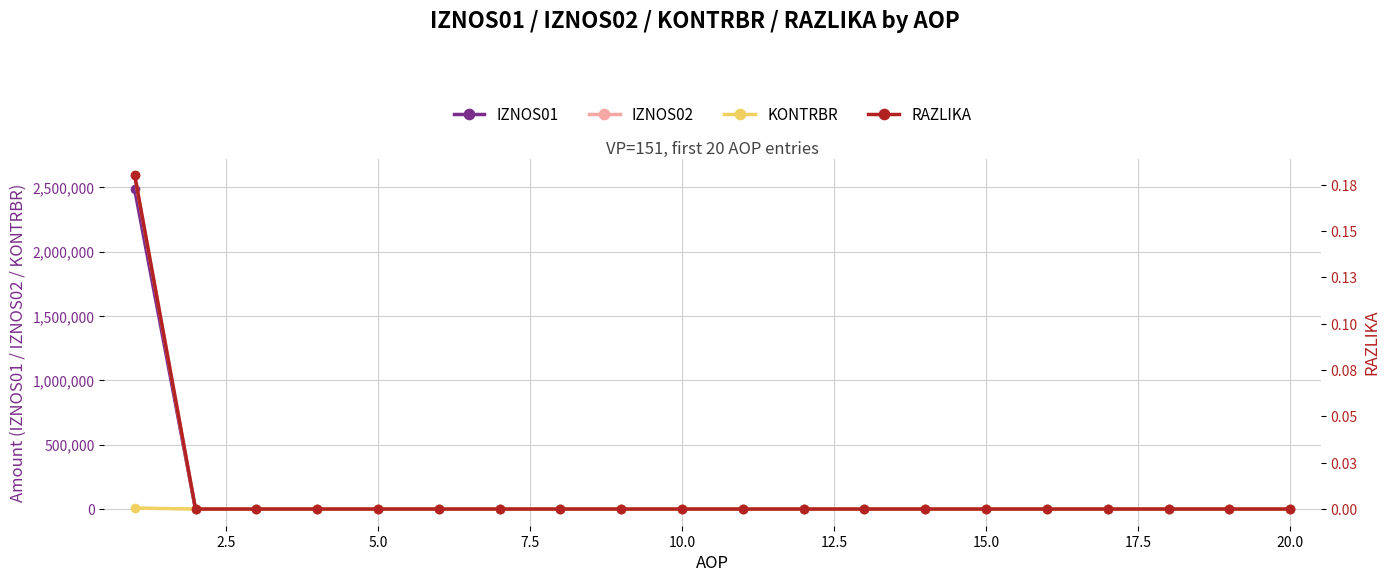

What is the maximum value for IZNOS01?

2484060.0